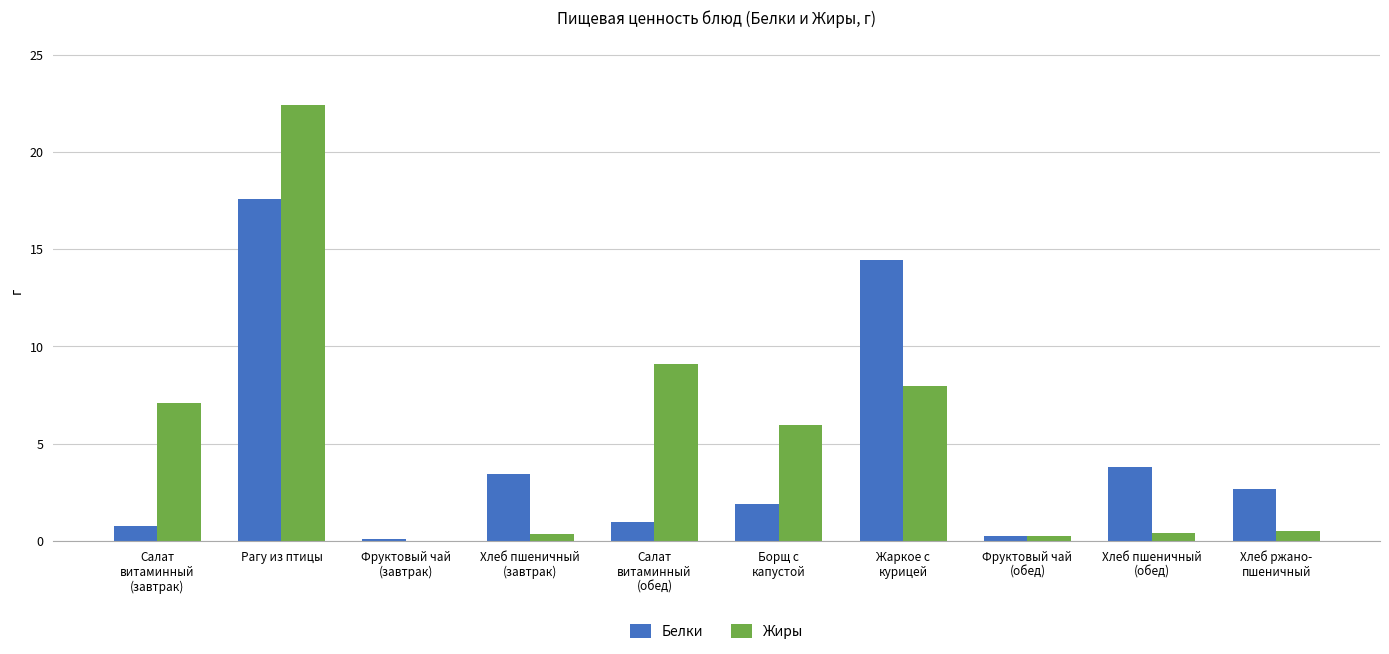

At which category is the sum across all series the highest?

Рагу из птицы